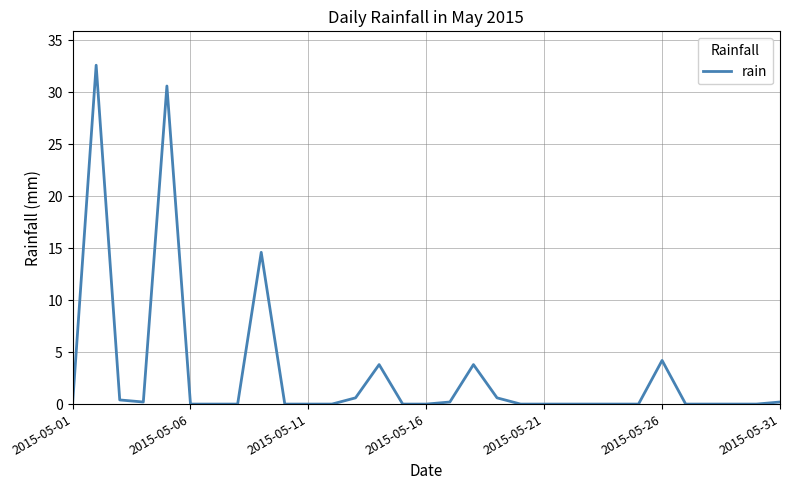

What is the difference between the maximum and minimum values?

32.6